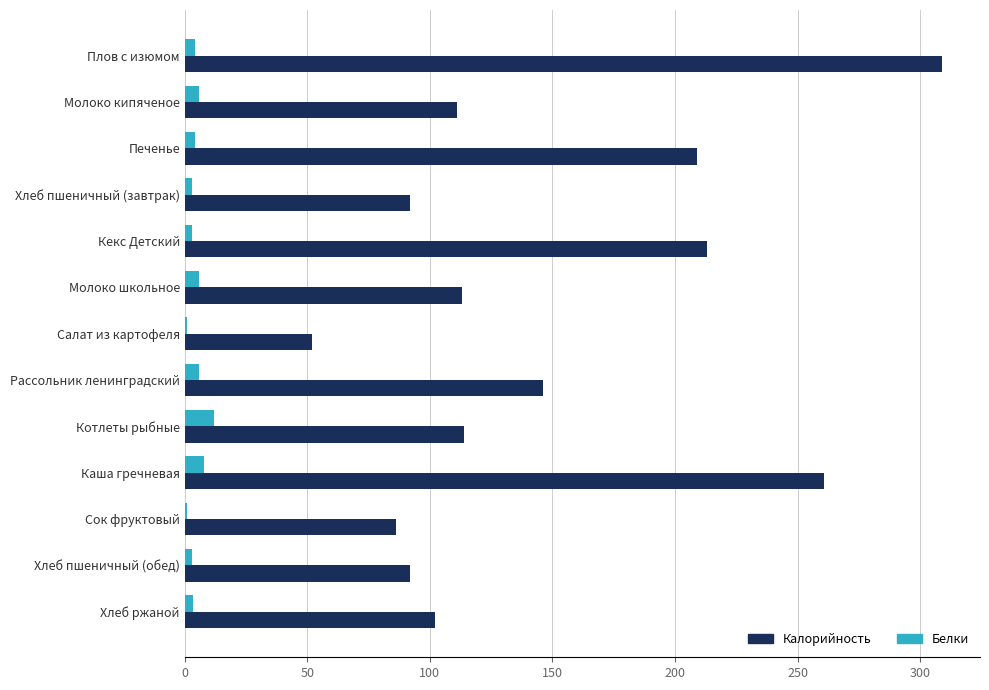

Which series has the largest total across all categories?

Калорийность